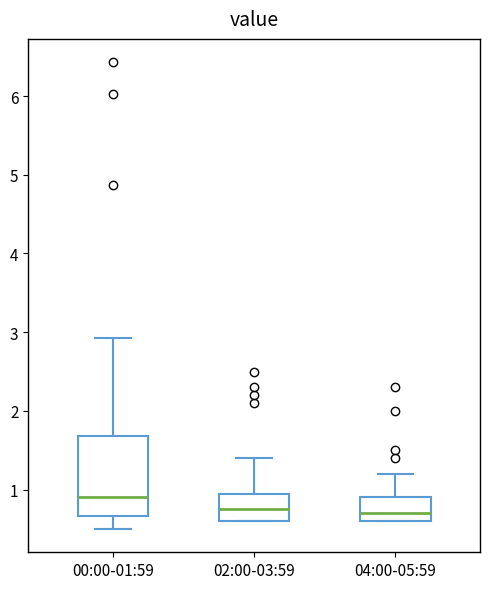

Reading left to right, read every box against the y-axis: the position of its median line, the range the box covers, and the ends of its whiskers. The values are not printed on the chart, so give them approximately, as read against the axis.

00:00-01:59: median 0.9, box 0.7 to 1.7, whiskers 0.5 to 2.9
02:00-03:59: median 0.8, box 0.6 to 1.0, whiskers 0.6 to 1.4
04:00-05:59: median 0.7, box 0.6 to 0.9, whiskers 0.6 to 1.2